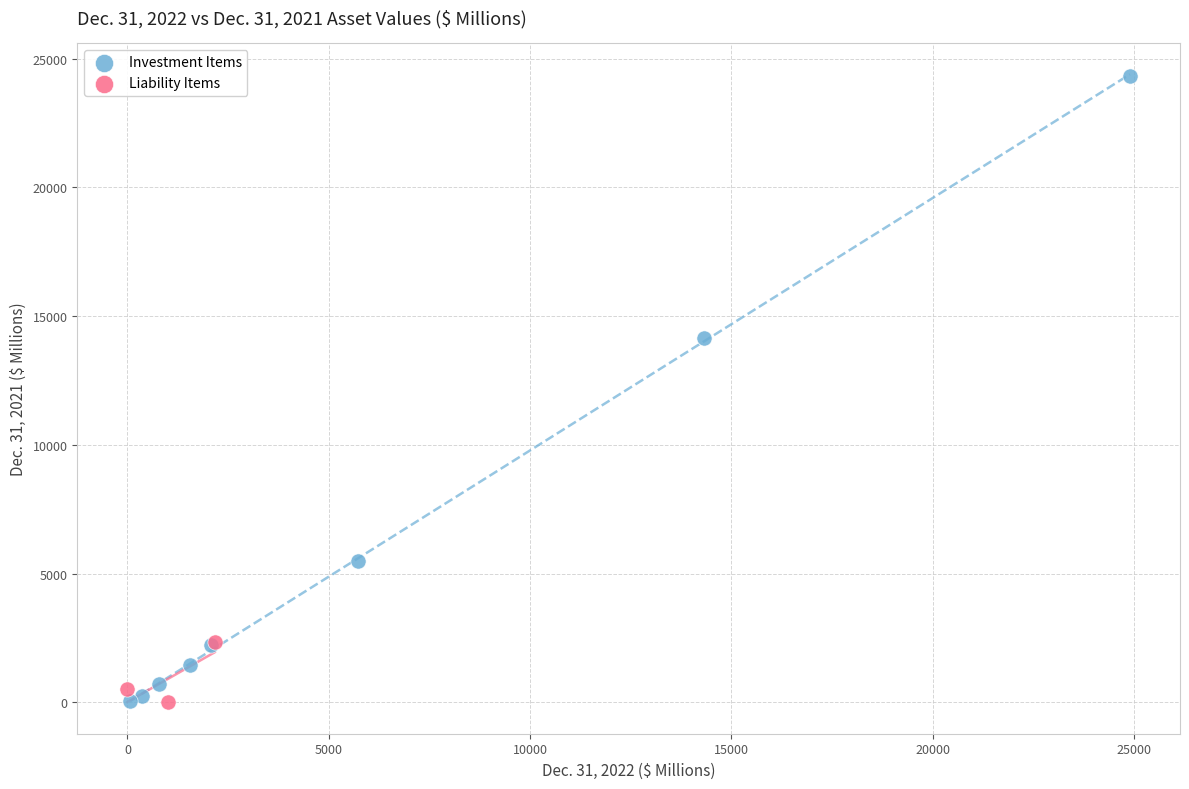

Which series reaches the maximum Y coordinate?

Investment Items